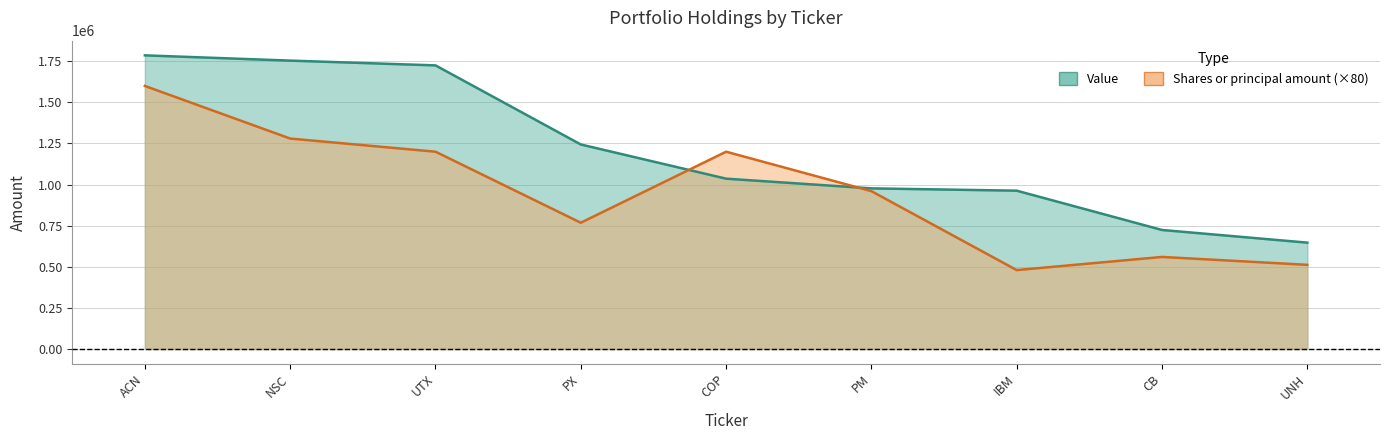

Is it true that Value equals 724000 at CB?

True